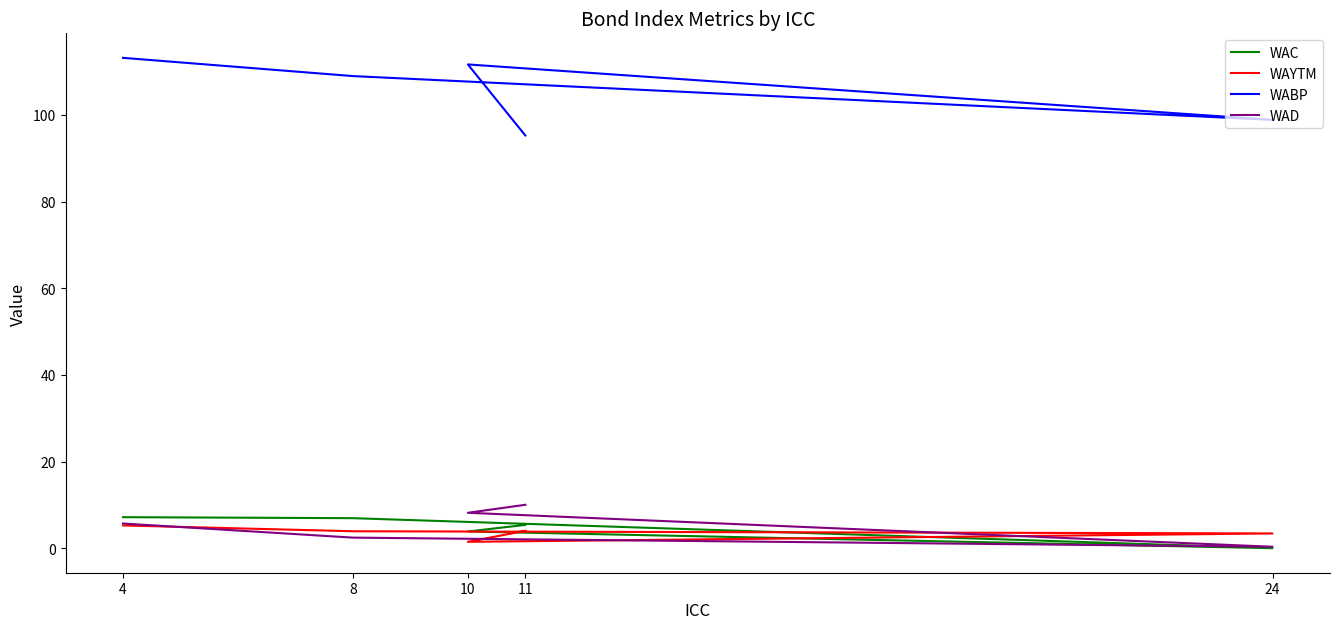

What is the label of the 5th point from the right?

4